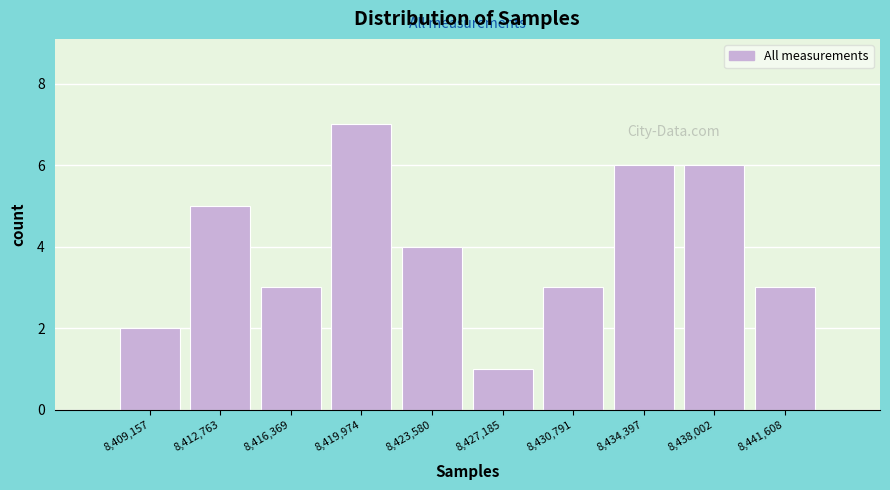

What is the height of the bar covering 8414500 to 8418000 on the x-axis? Neither the bar edges nor the heights are printed on the chart, so give them approximately, as read against the axes.

3